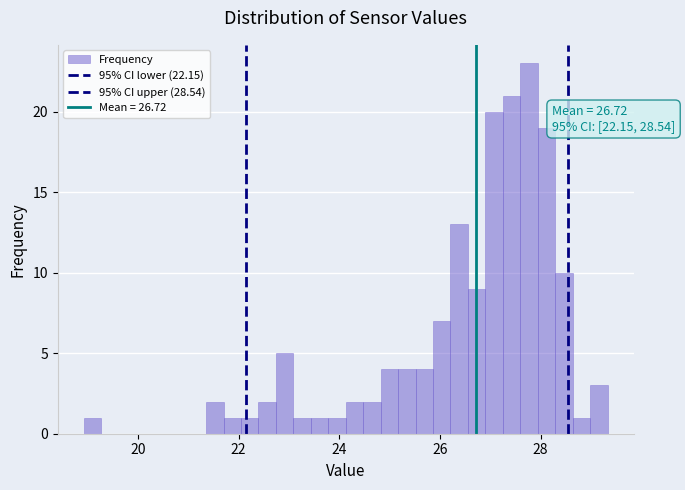

Read against the x-axis, roughly where is the centre of the tallest bar?

27.8